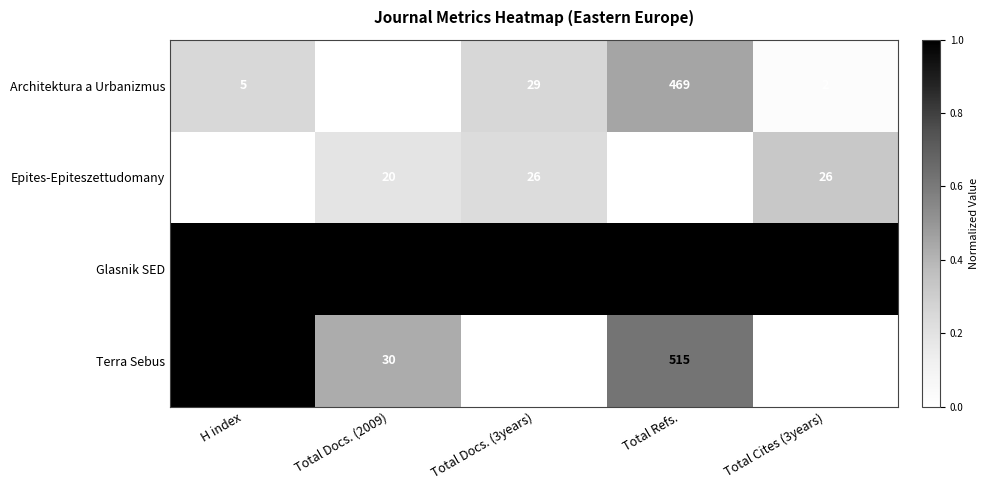

Which series has the widest spread of values?

Glasnik SED